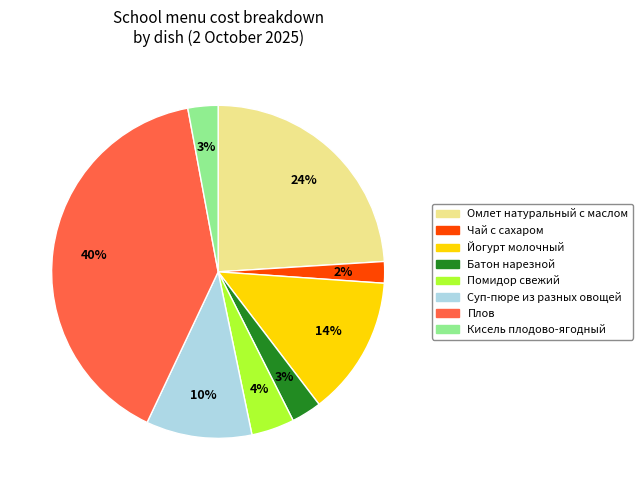

To the nearest percent, what percentage of the pie is Чай с сахаром?

2%